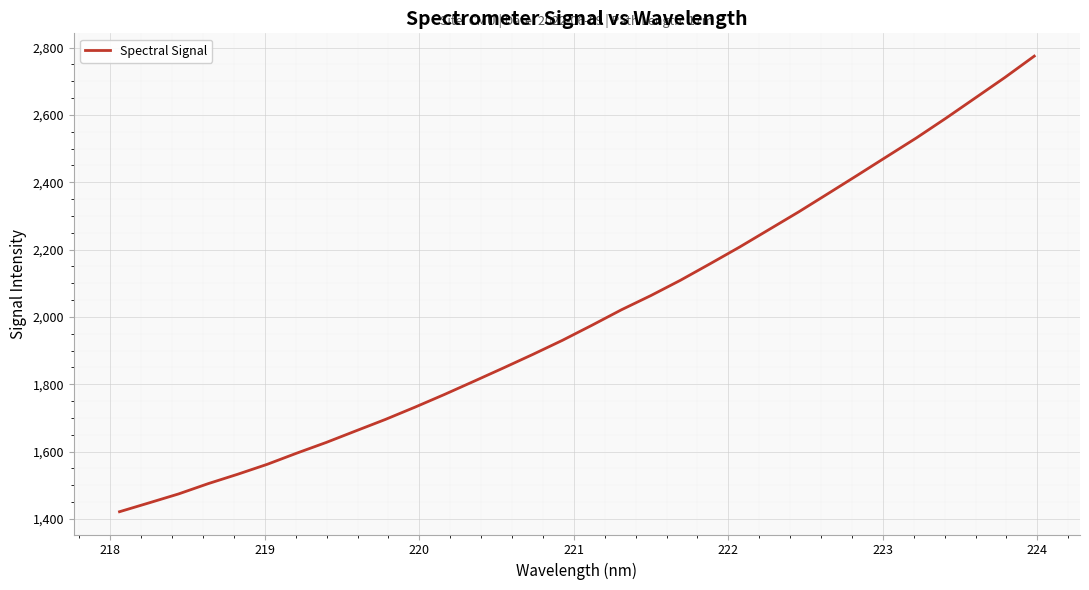

What is the difference between the maximum and minimum values?

1353.3